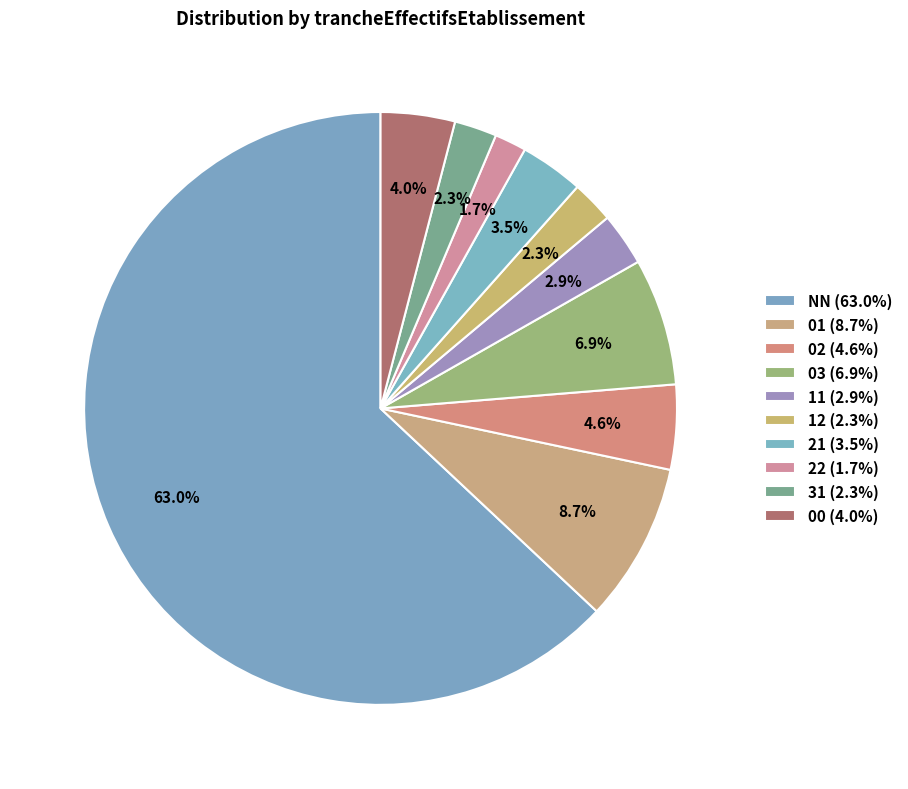

Which slice is the smallest?

22